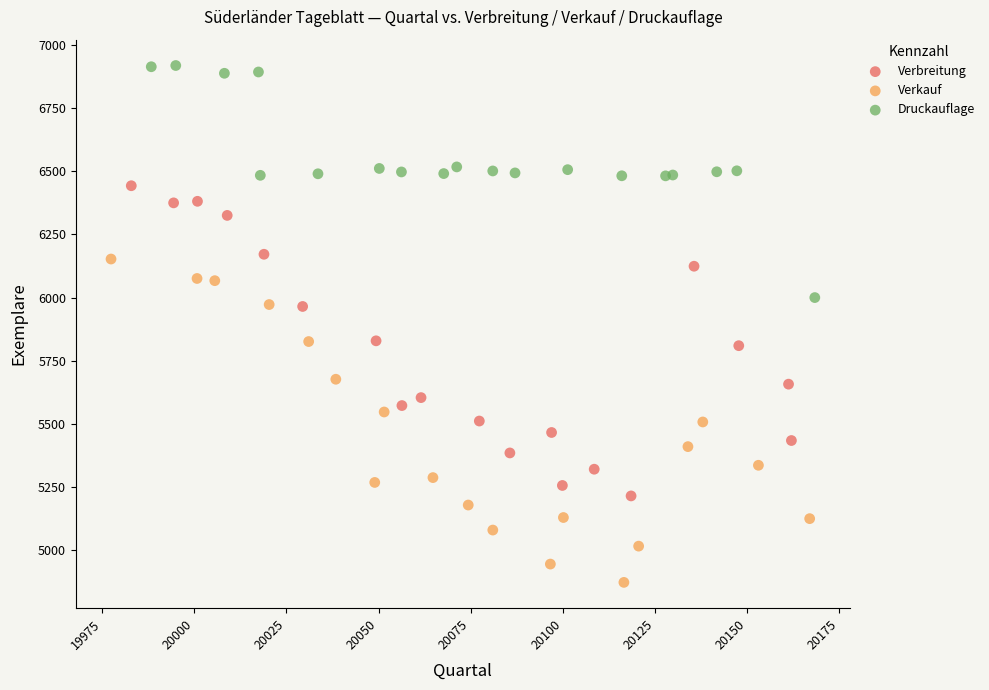

Which series has the widest spread of Y values?

Verkauf